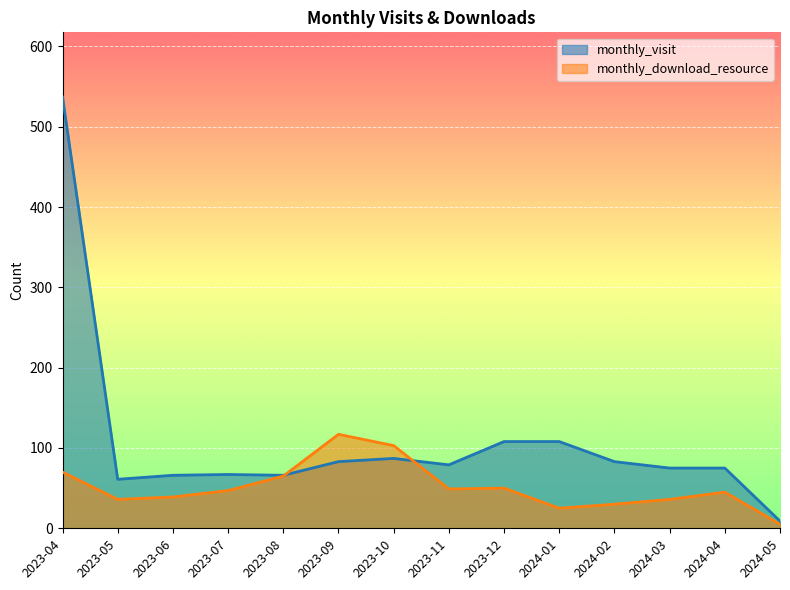

Reading left to right, extract all data points from this chart.

monthly_visit: 537	61	66	67	66	83	87	79	108	108	83	75	75	9
monthly_download_resource: 70	36	39	47	65	117	103	49	50	25	30	36	45	5